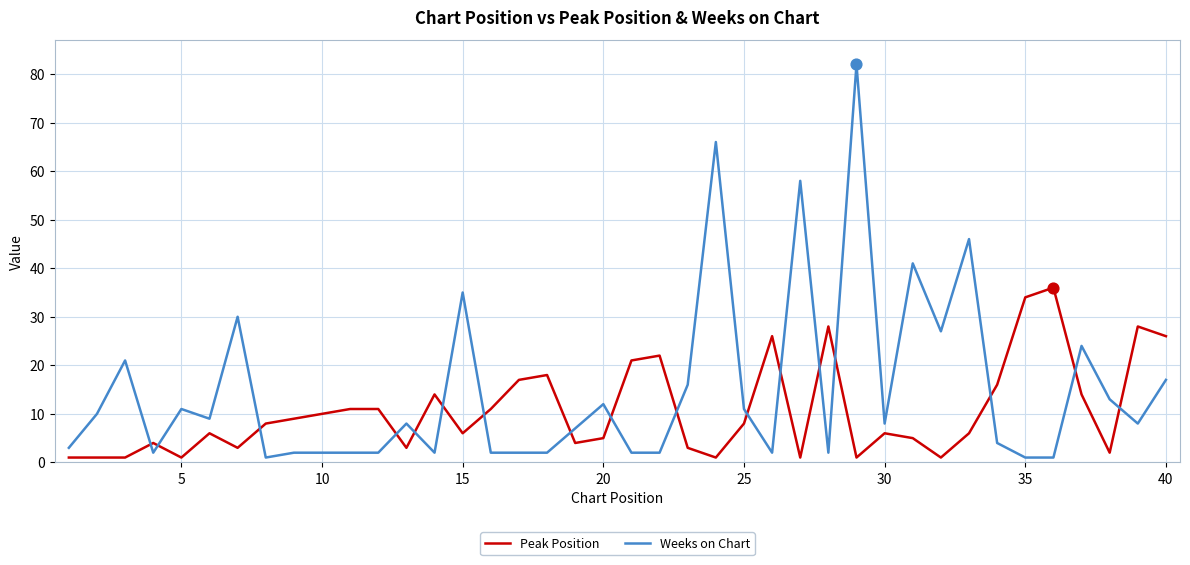

Which series has the largest range (max minus min)?

Weeks on Chart